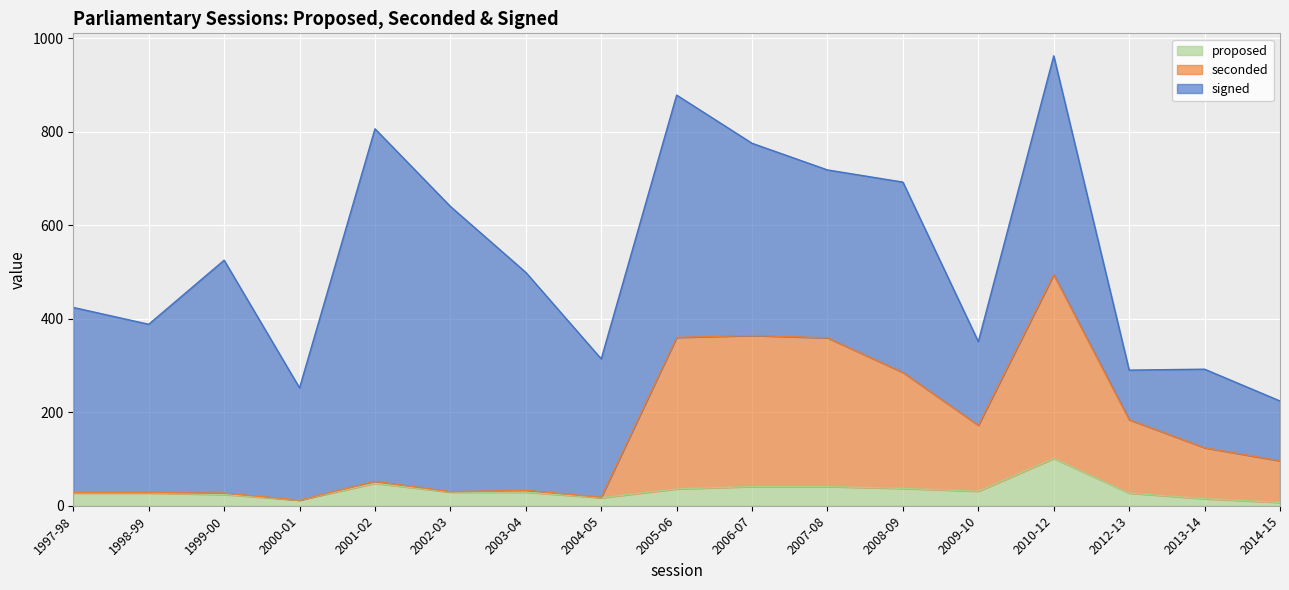

Is it true that proposed equals 17 at 2004-05?

True